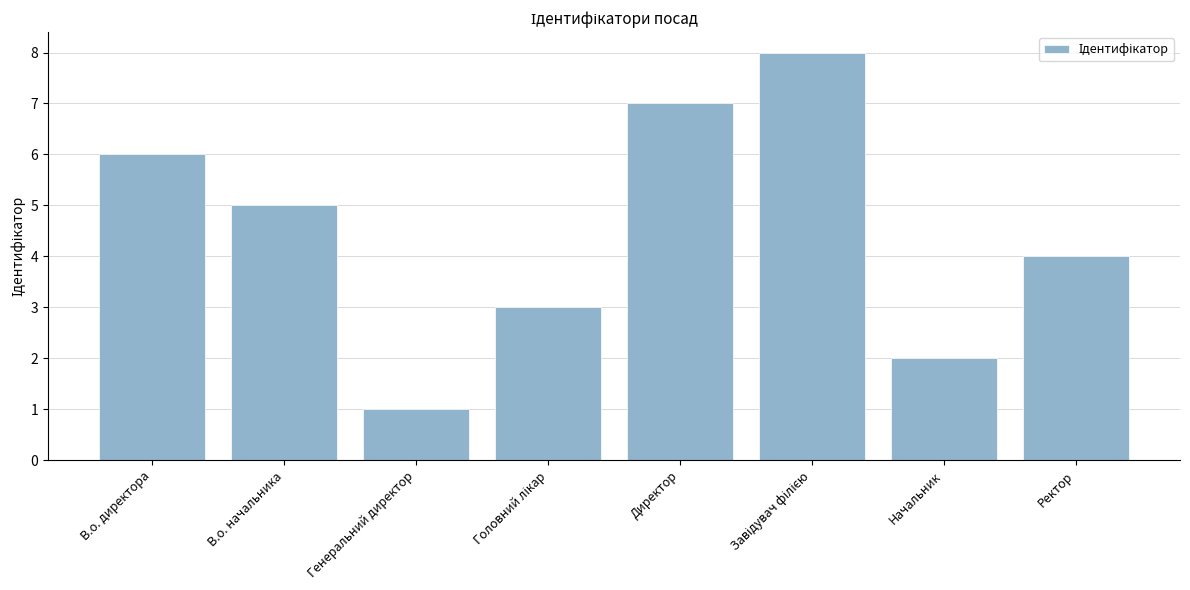

Where is the data nearest to the value 4?

Ректор